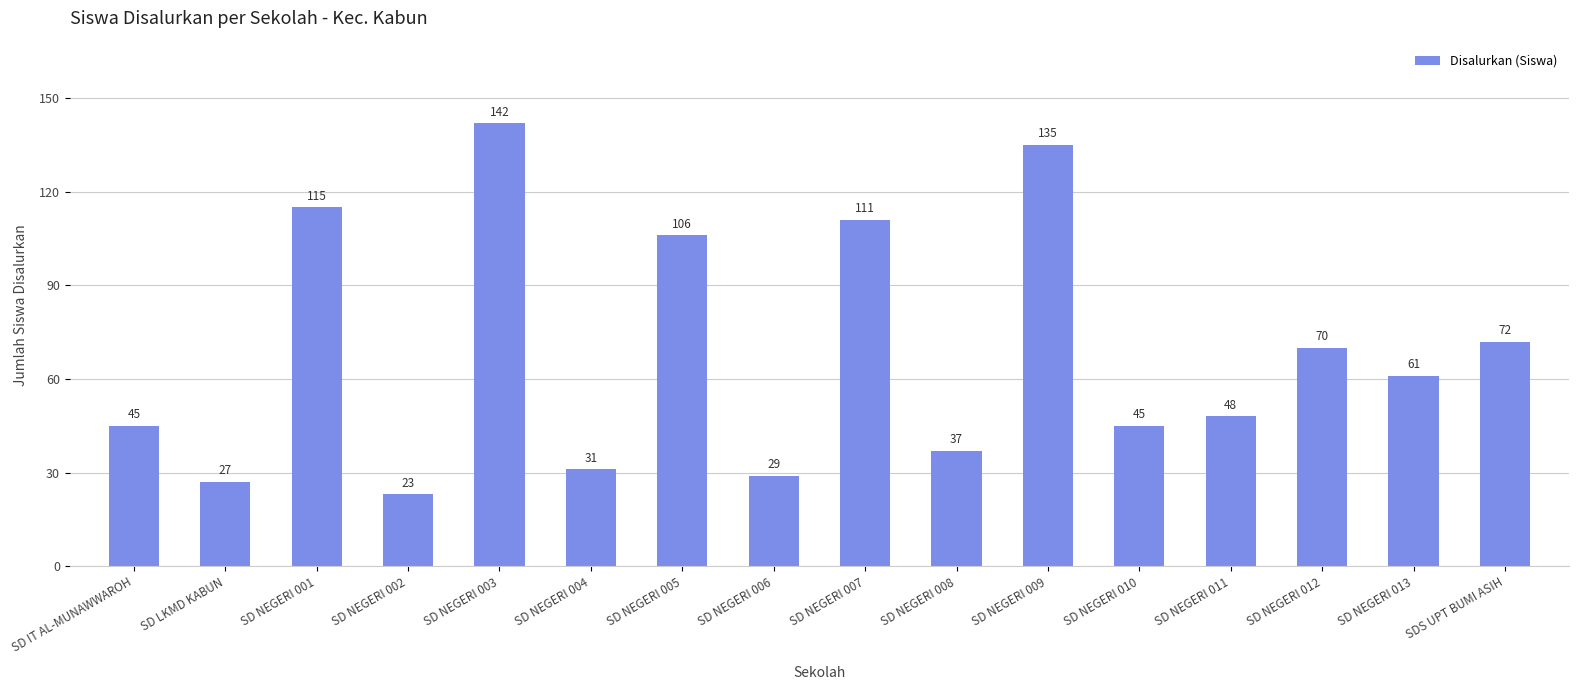

What is the maximum value shown in the chart?

142